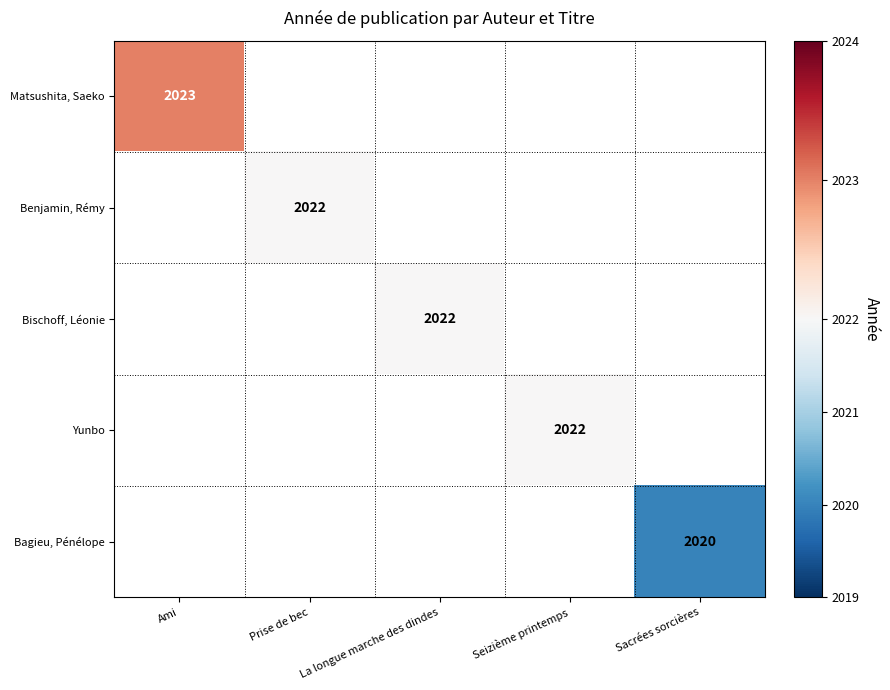

Which series has the widest spread of values?

Matsushita, Saeko